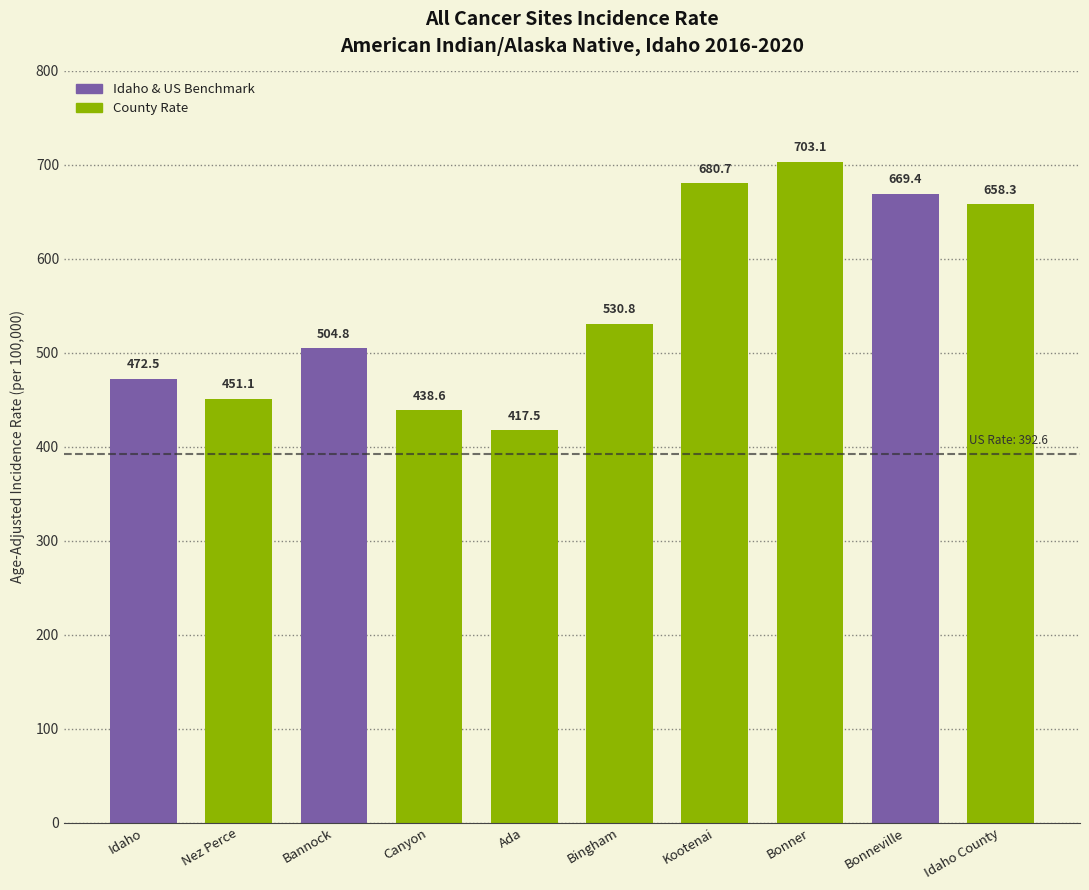

Which has a higher value, Bannock or Canyon?

Bannock